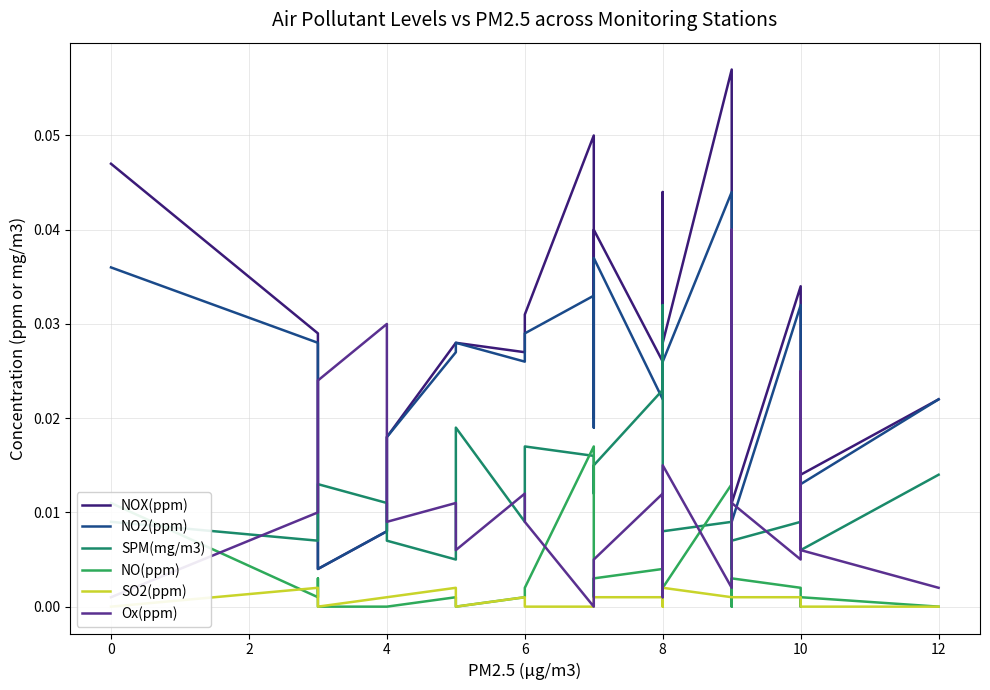

Is this an area chart (filled region under the line)?

No